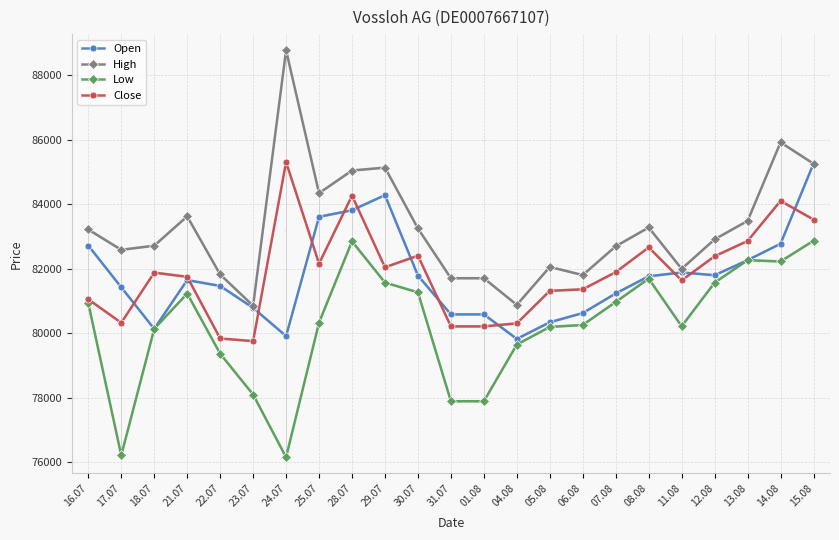

How many values in the Low series are below 80332?

11